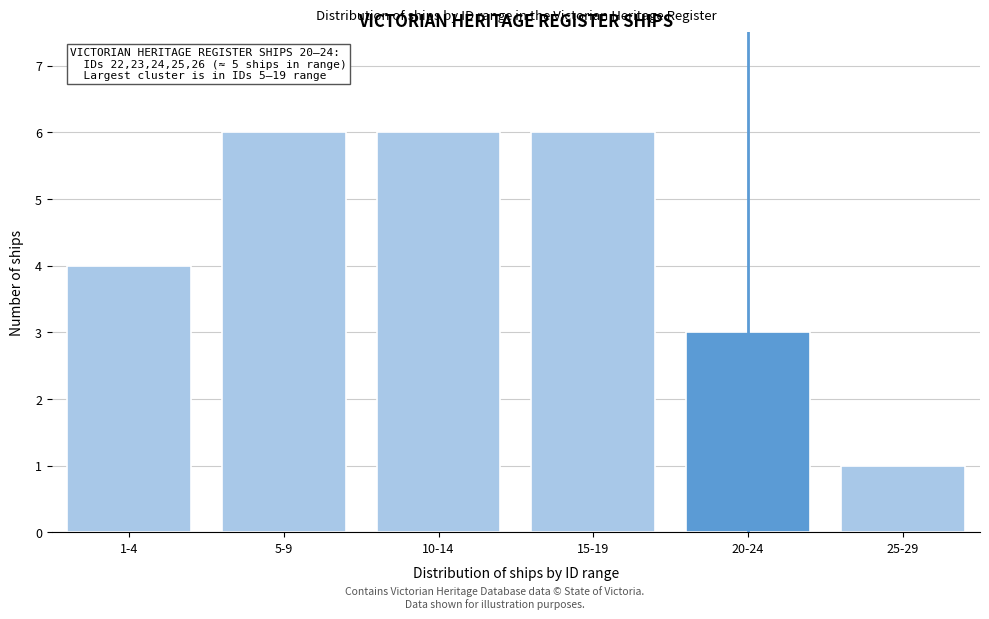

Reading left to right, transcribe all the data shown in this chart.

1-4=4	5-9=6	10-14=6	15-19=6	20-24=3	25-29=1